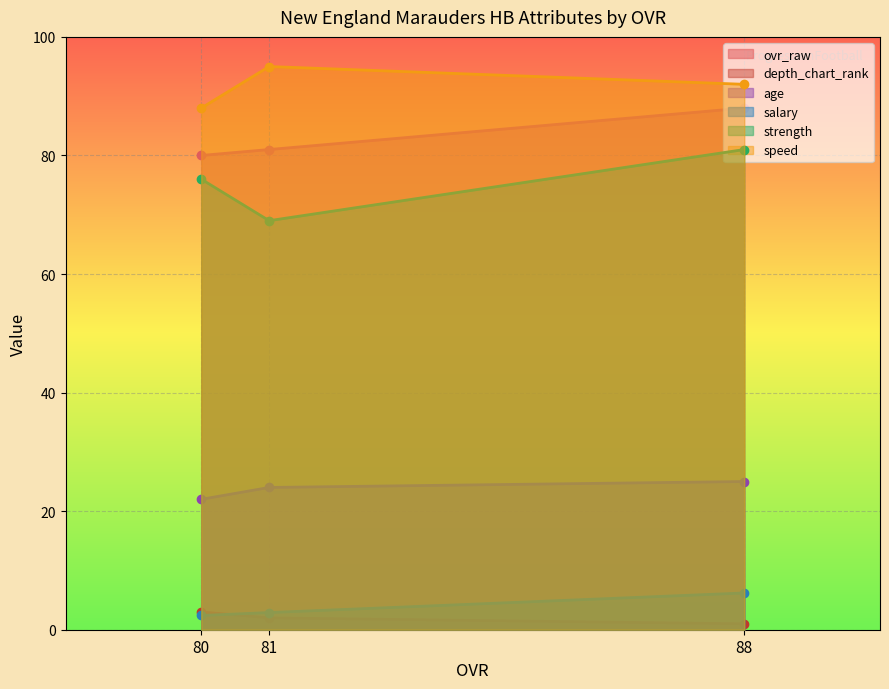

Does the chart display data point markers on the line(s)?

Yes